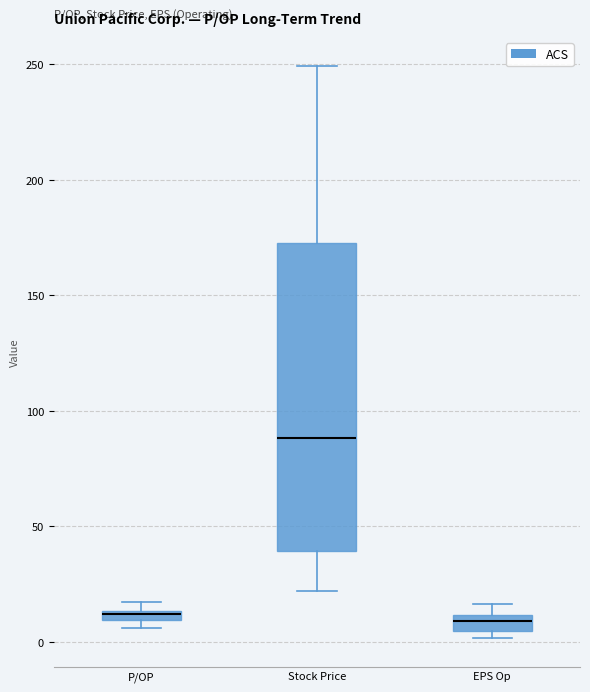

Comparing the boxes themselves (not the whiskers), which one is the tallest?

Stock Price